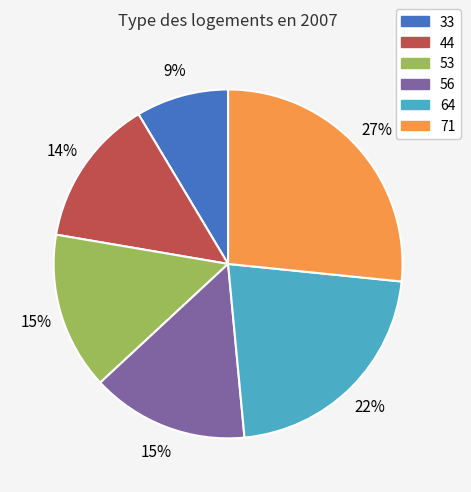

To the nearest percent, what is the difference between the largest and smallest slice percentages?

18%